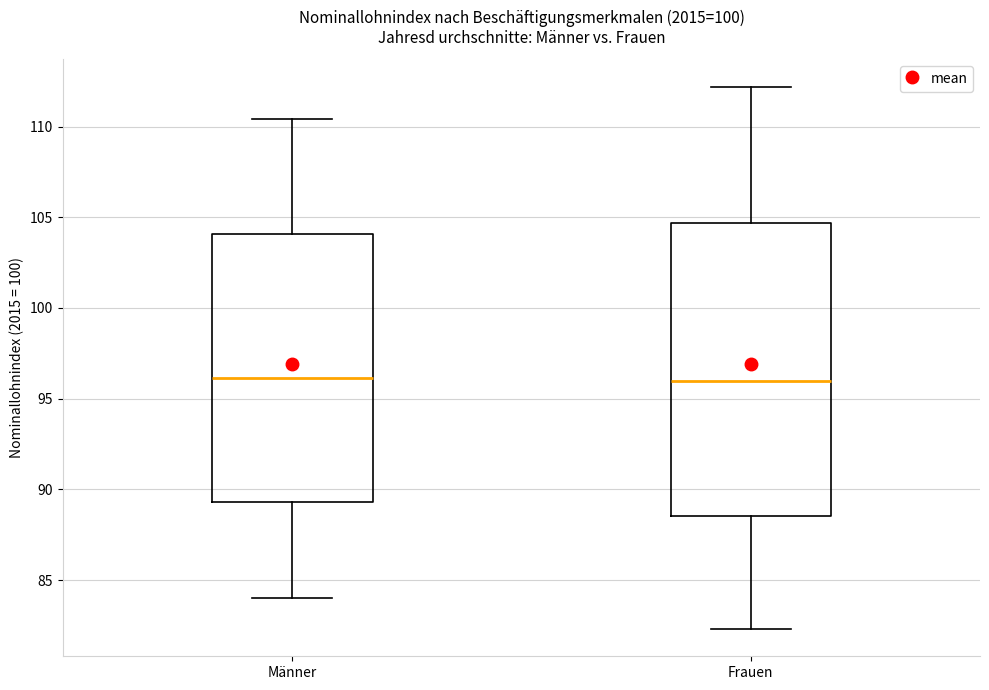

Comparing the boxes themselves (not the whiskers), which one is the tallest?

Frauen